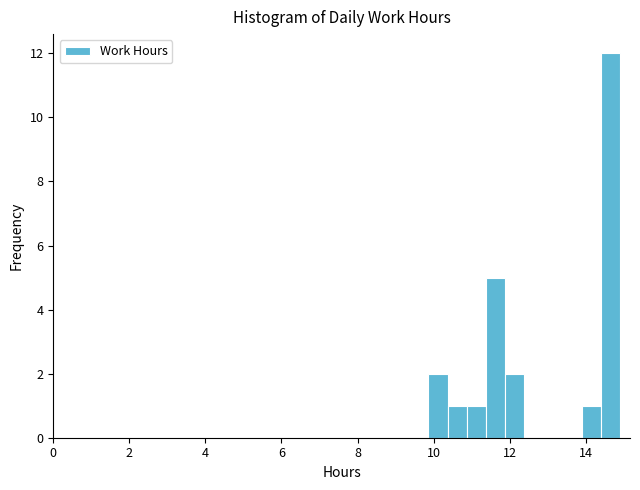

Read against the x-axis, roughly where is the centre of the tallest bar?

14.6